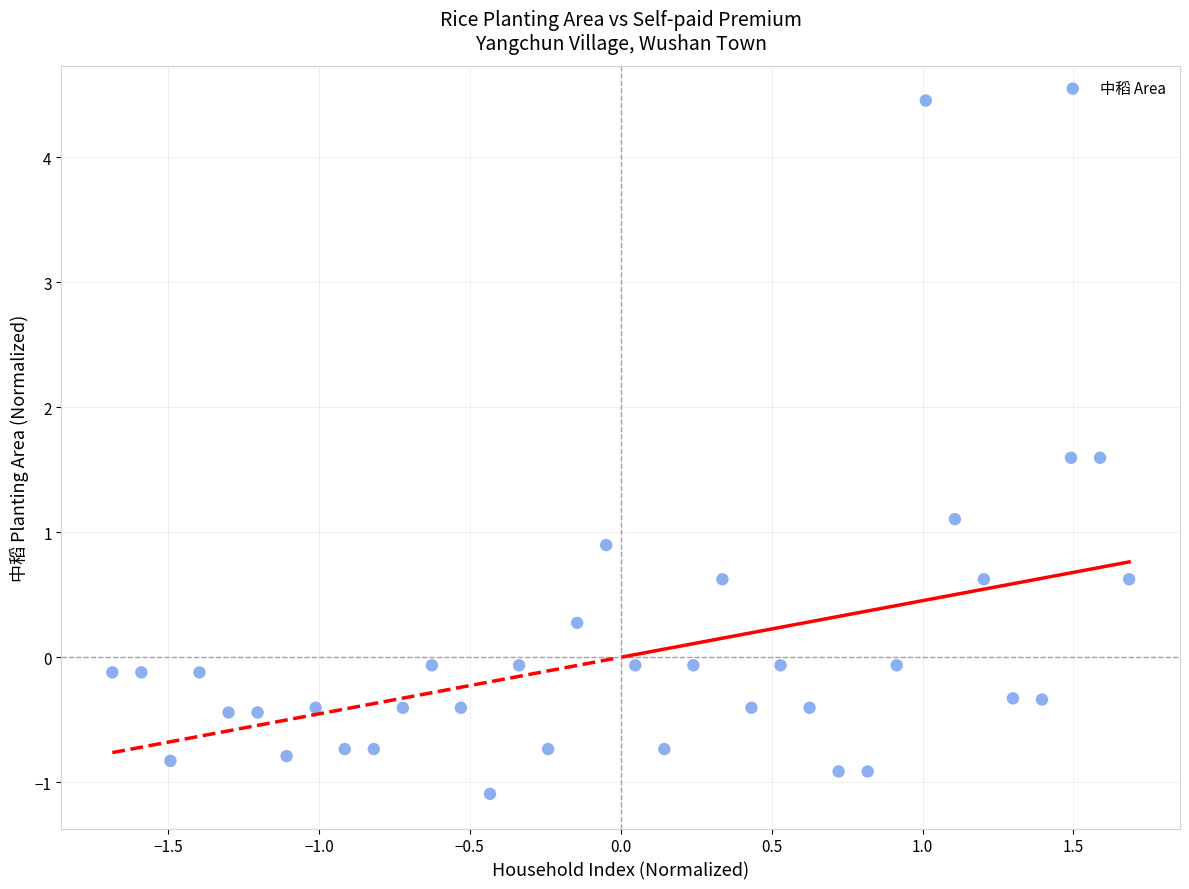

What is the range of Y values (max minus min)?

5.5